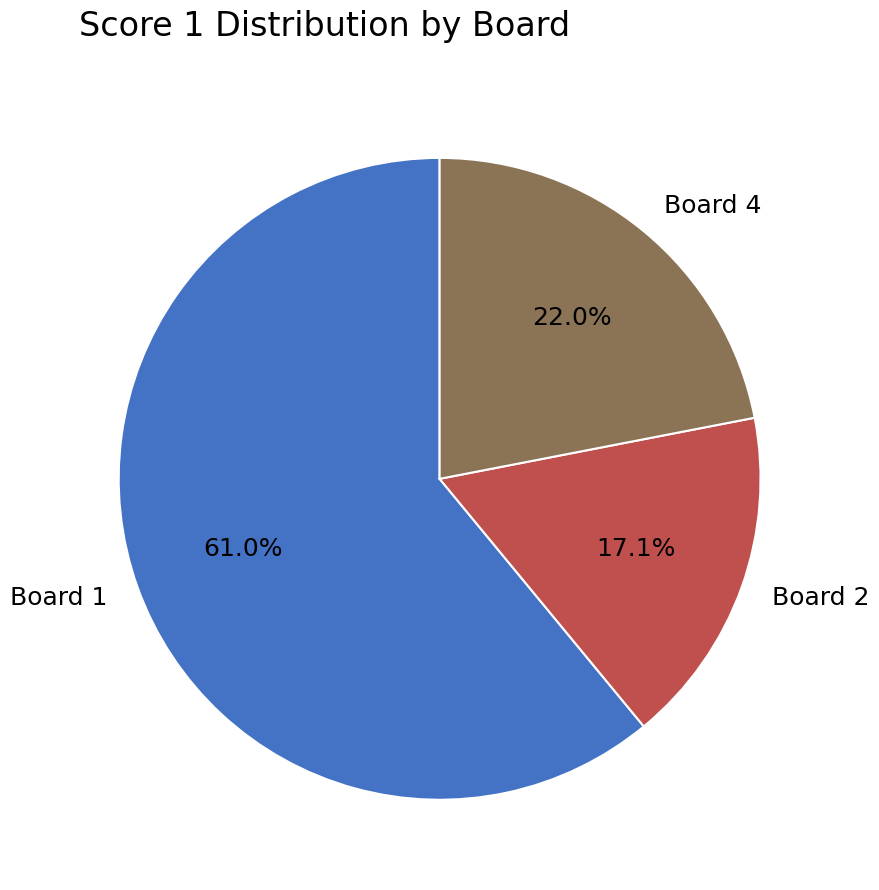

What percentage is the Board 1 slice, to the nearest percent?

61%